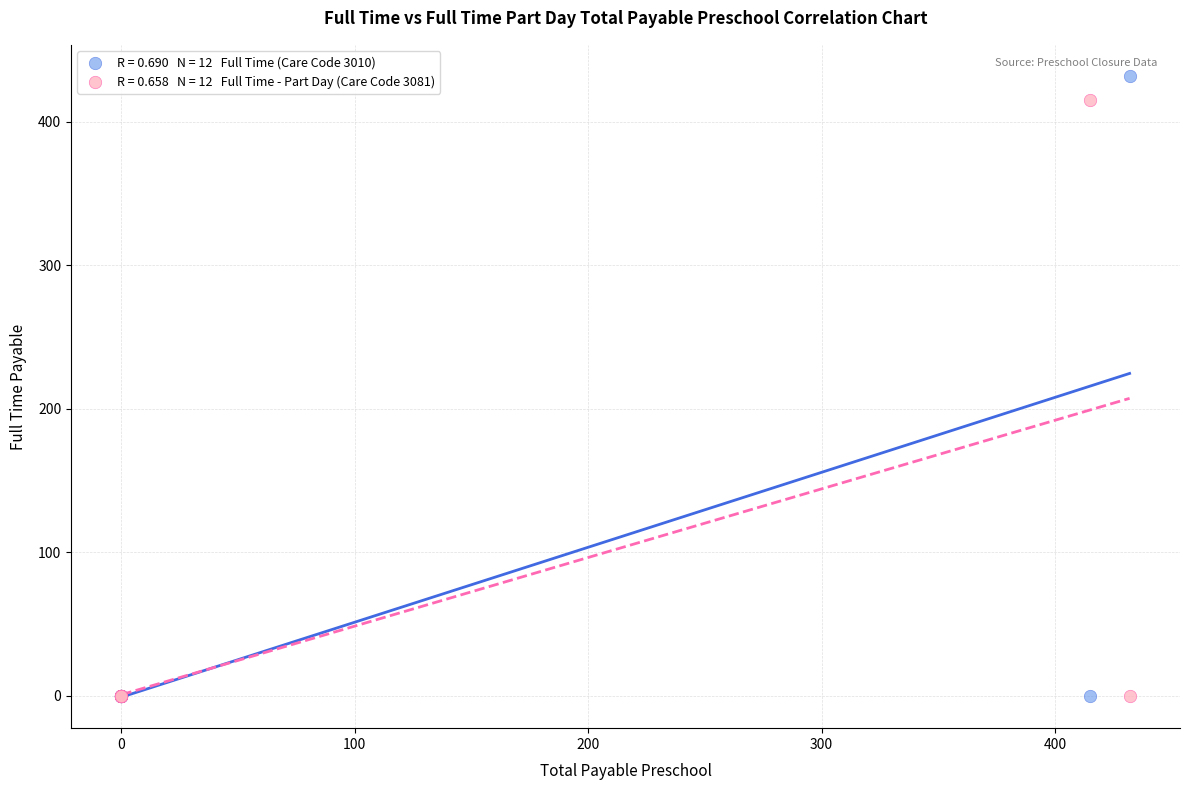

Across all series, what Y value is closest to 216?

415